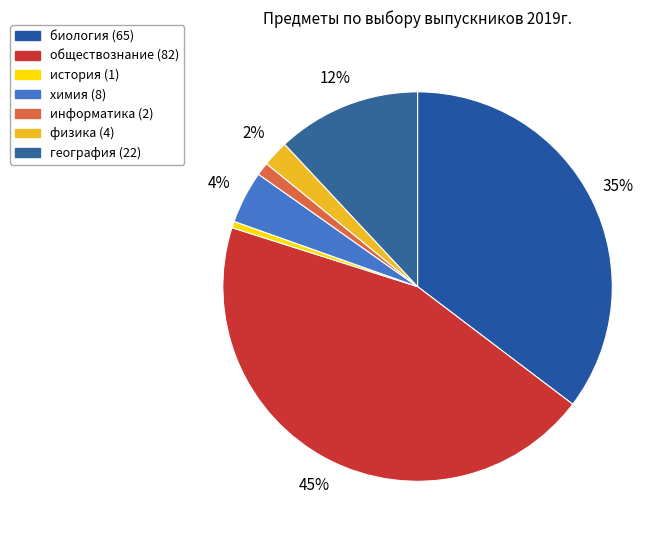

Which has a higher value, обществознание or информатика?

обществознание